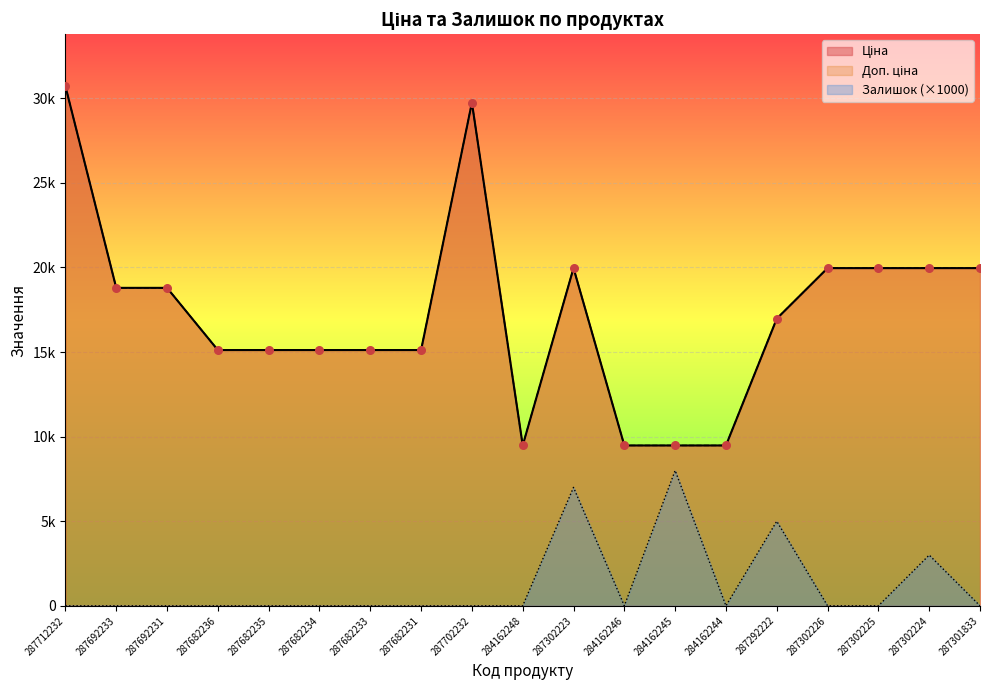

Which series reaches the maximum Y coordinate?

Ціна